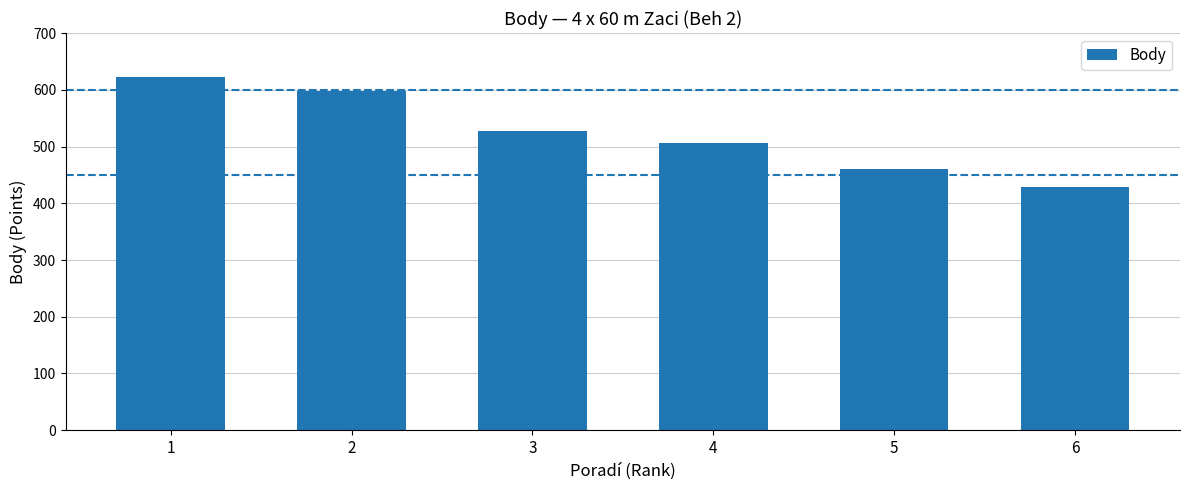

Reading left to right, extract all data points from this chart.

622	598	528	506	460	429